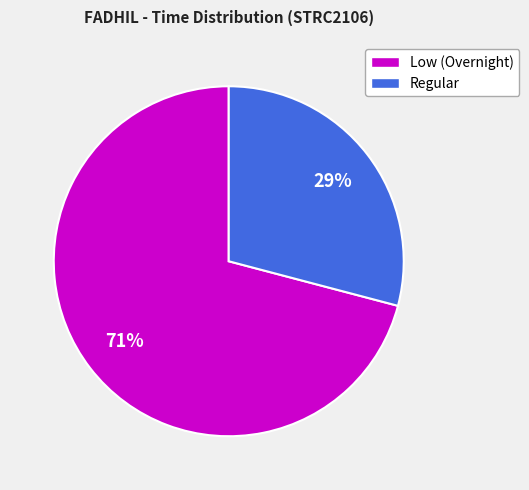

Does any single category account for the majority?

Yes